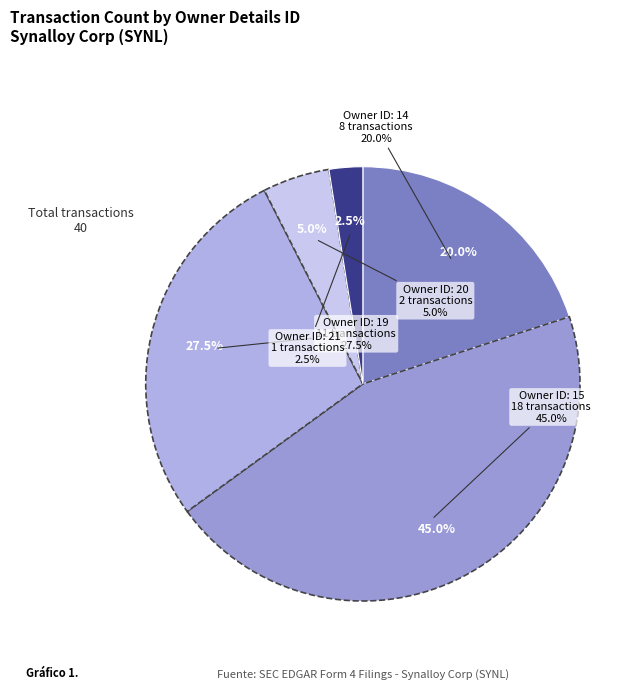

What portion of the pie excludes 14?

80.0%